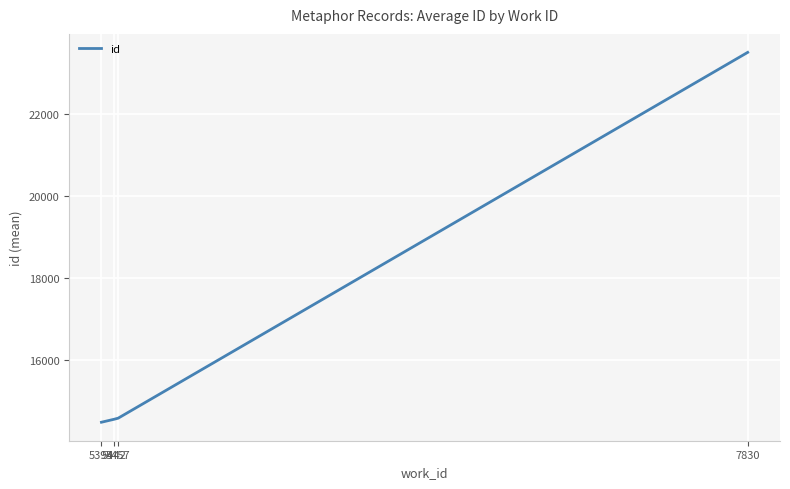

What is the minimum value shown in the chart?

14484